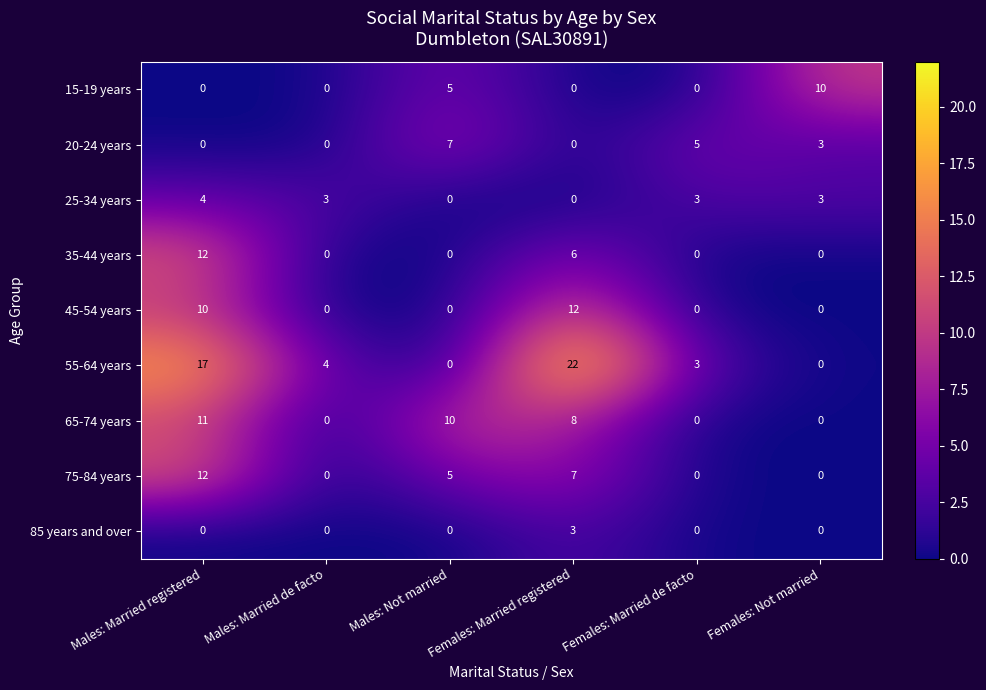

At which label does 65-74 years first exceed 8?

Males: Married registered